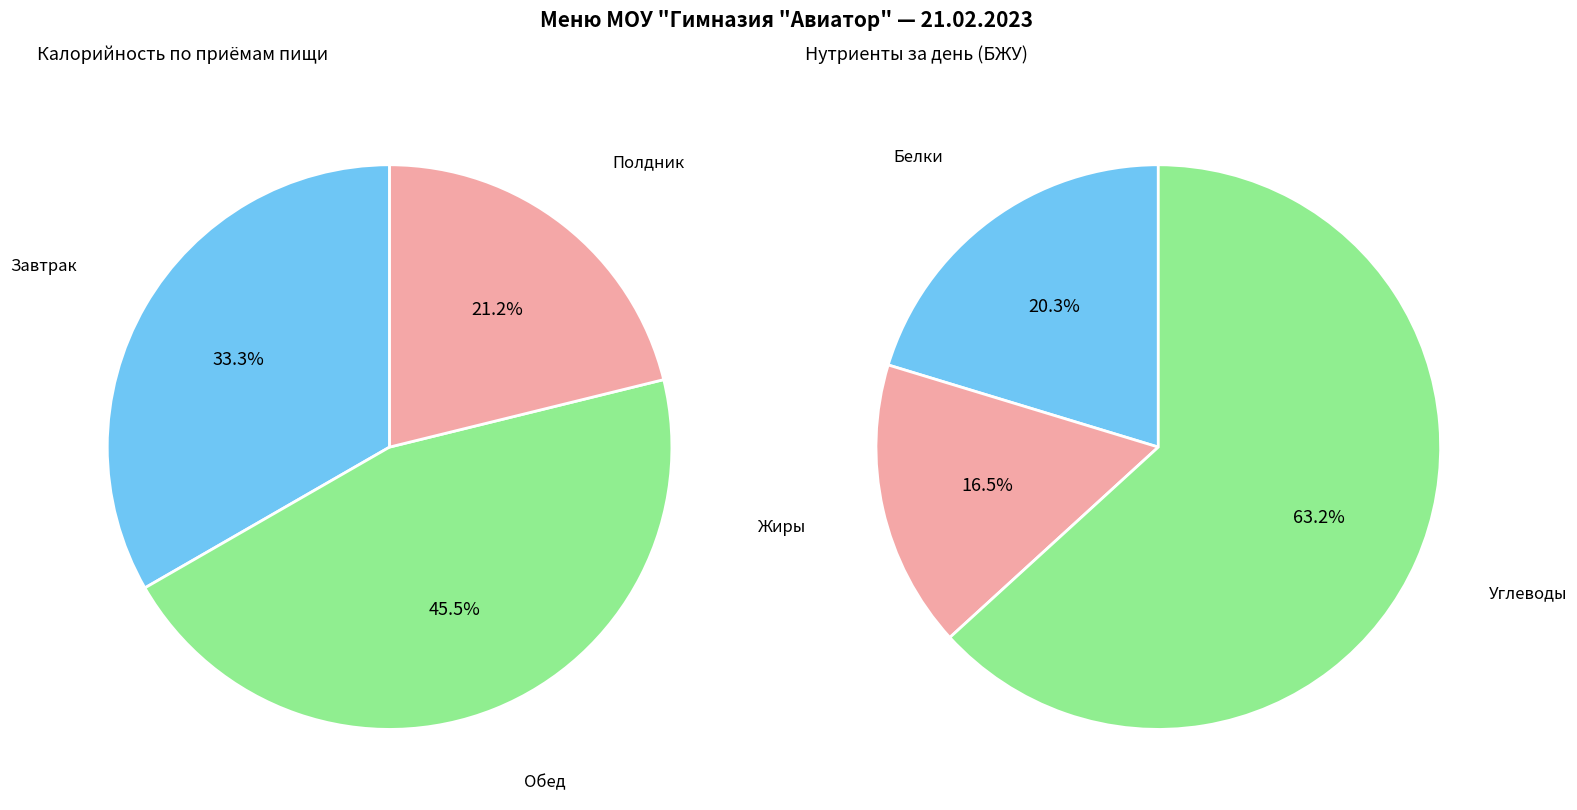

Does any single category account for the majority?

No